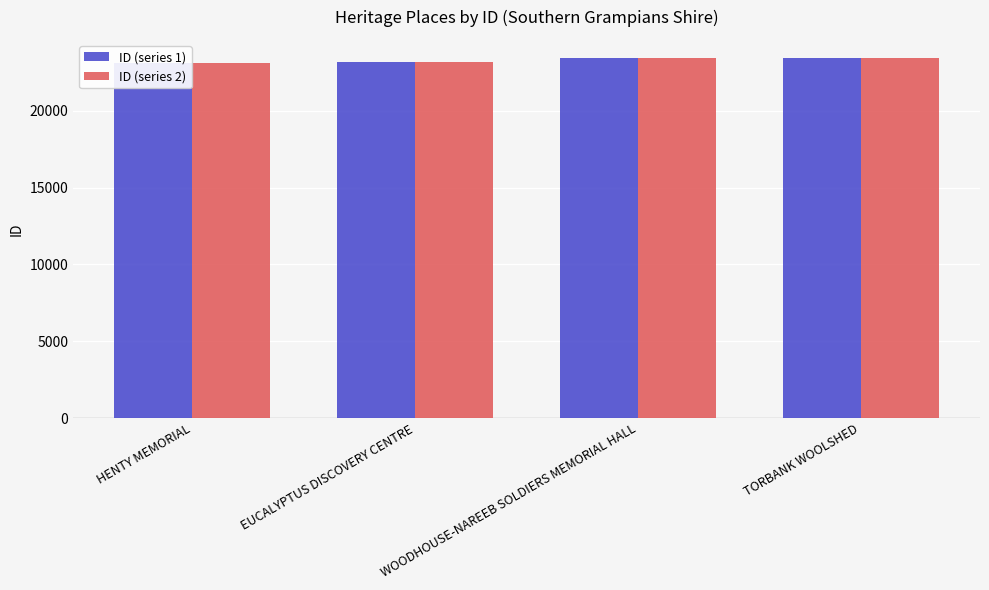

Reading left to right, extract all data points from this chart.

ID (series 1): HENTY MEMORIAL=23133	EUCALYPTUS DISCOVERY CENTRE=23146	WOODHOUSE-NAREEB SOLDIERS MEMORIAL HALL=23428	TORBANK WOOLSHED=23441
ID (series 2): HENTY MEMORIAL=23133	EUCALYPTUS DISCOVERY CENTRE=23146	WOODHOUSE-NAREEB SOLDIERS MEMORIAL HALL=23428	TORBANK WOOLSHED=23441